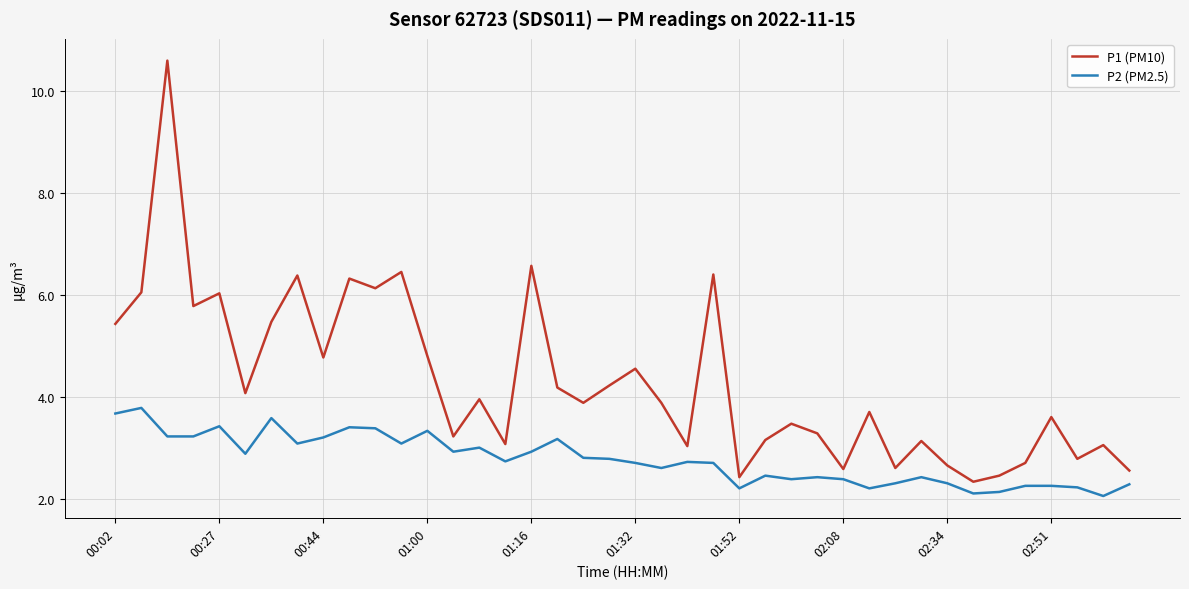

List the series in order of their peak value, highest first.

P1 (PM10), P2 (PM2.5)